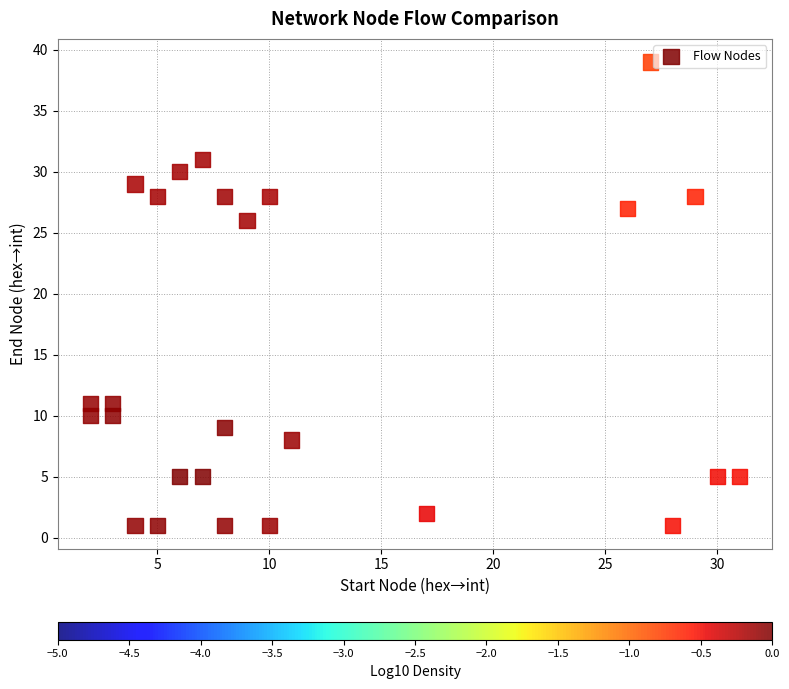

What Y value in the scatter plot is closest to 20?

26